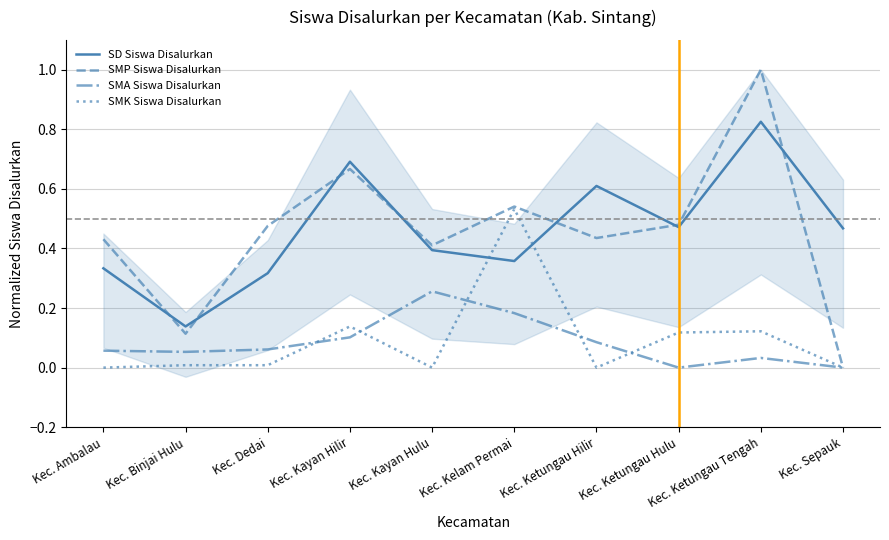

Reading right to left, what are all the values shown in this chart?

SD Siswa Disalurkan: 0.5	0.8	0.5	0.6	0.4	0.4	0.7	0.3	0.1	0.3
SMP Siswa Disalurkan: 0.0	1.0	0.5	0.4	0.5	0.4	0.7	0.5	0.1	0.4
SMA Siswa Disalurkan: 0.0	0.0	0.0	0.1	0.2	0.3	0.1	0.1	0.1	0.1
SMK Siswa Disalurkan: 0.0	0.1	0.1	0.0	0.5	0.0	0.1	0.0	0.0	0.0